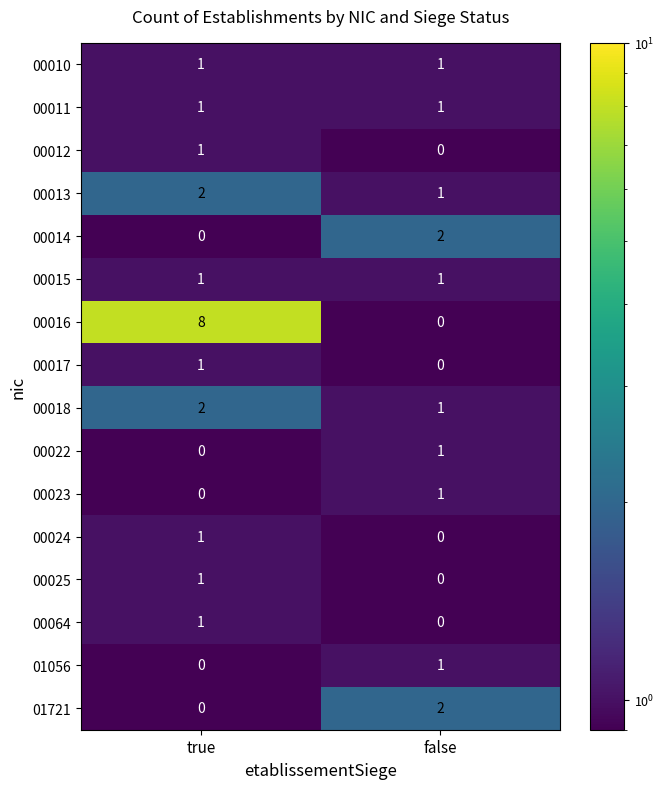

Rank the categories by 00024 value from lowest to highest.

false, true